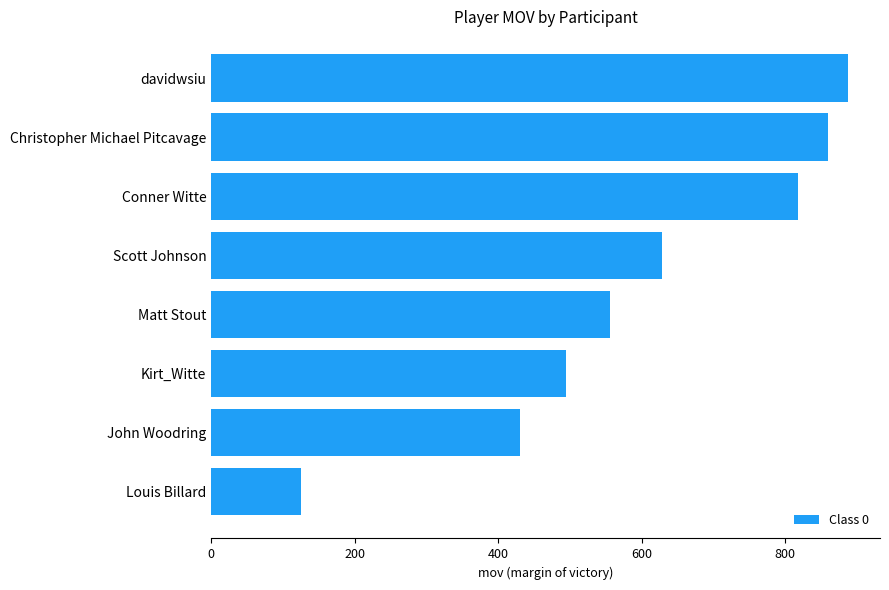

Reading top to bottom, list all the values displayed in this chart.

888	860	818	629	556	494	430	125